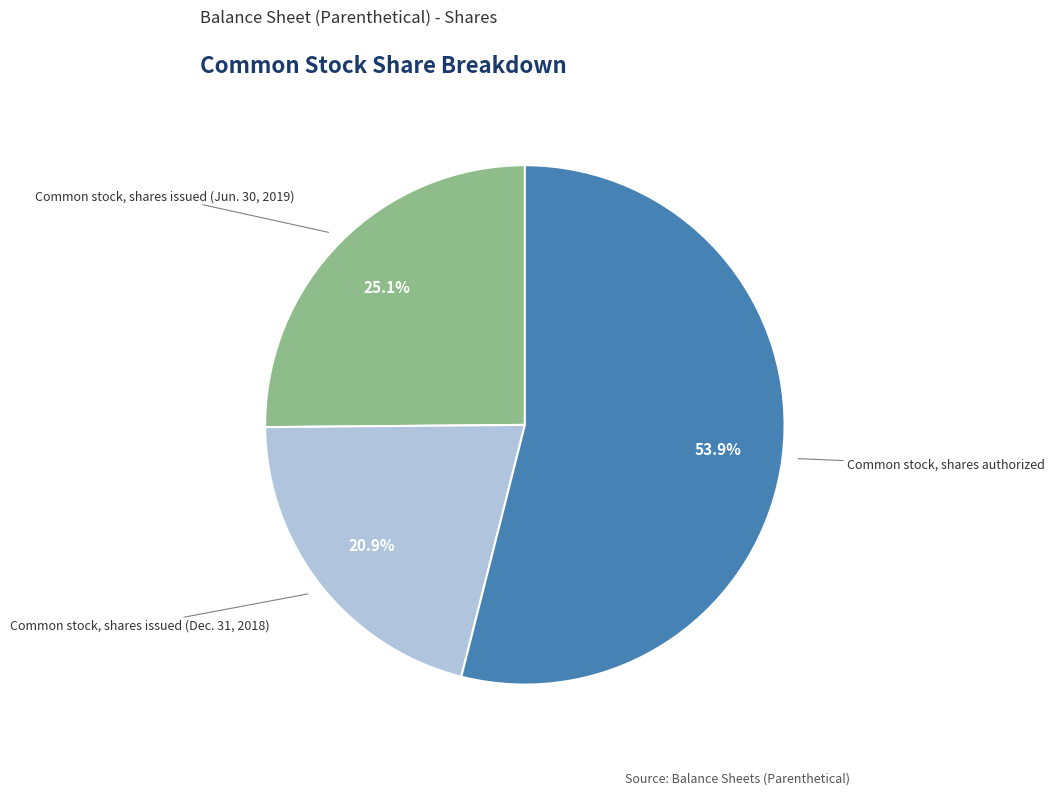

The Common stock, shares authorized slice represents 54% of the pie. True or false?

True